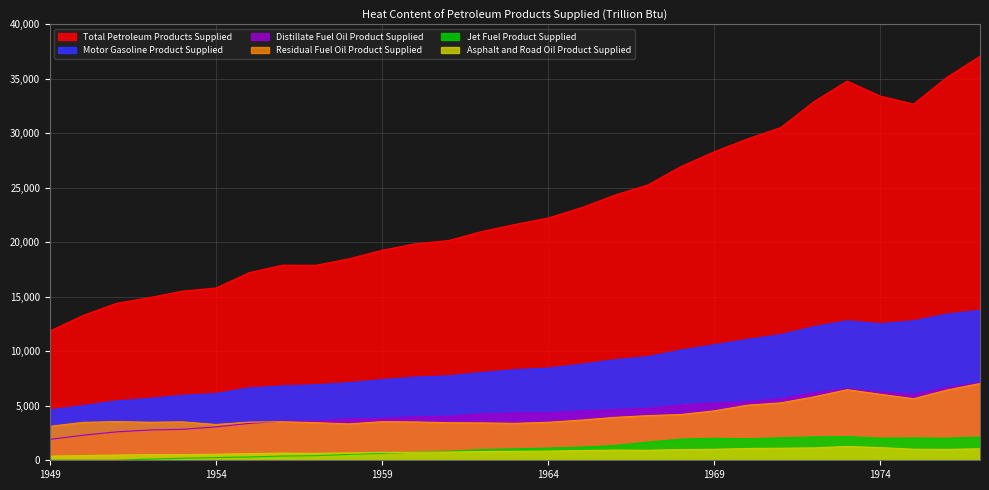

True or false: Motor Gasoline Product Supplied has a value of 12534.6 at 1974.

True